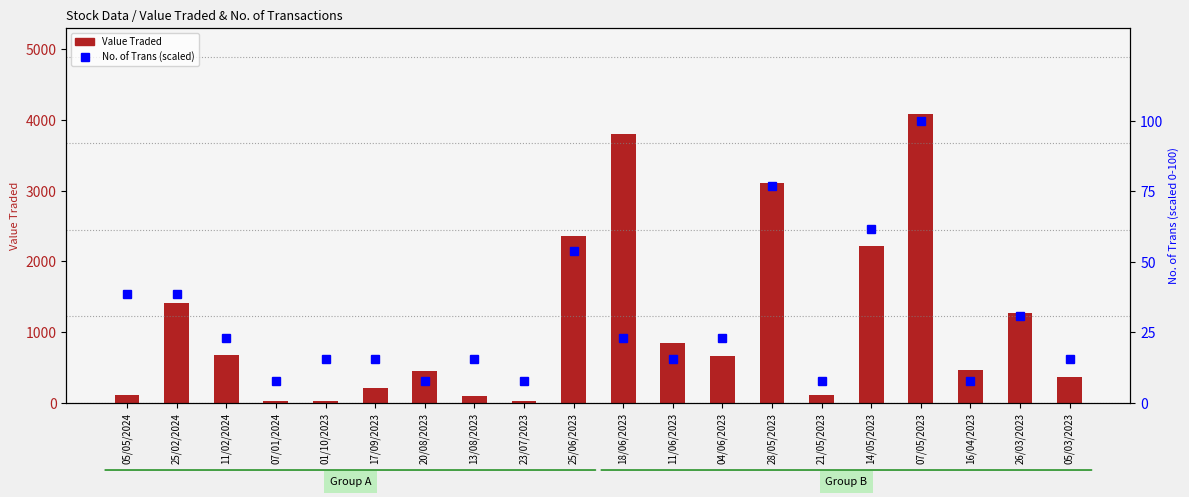

Rank the categories by No. of Trans percentile value from lowest to highest.

07/01/2024, 20/08/2023, 23/07/2023, 21/05/2023, 16/04/2023, 01/10/2023, 17/09/2023, 13/08/2023, 11/06/2023, 05/03/2023, 11/02/2024, 18/06/2023, 04/06/2023, 26/03/2023, 05/05/2024, 25/02/2024, 25/06/2023, 14/05/2023, 28/05/2023, 07/05/2023